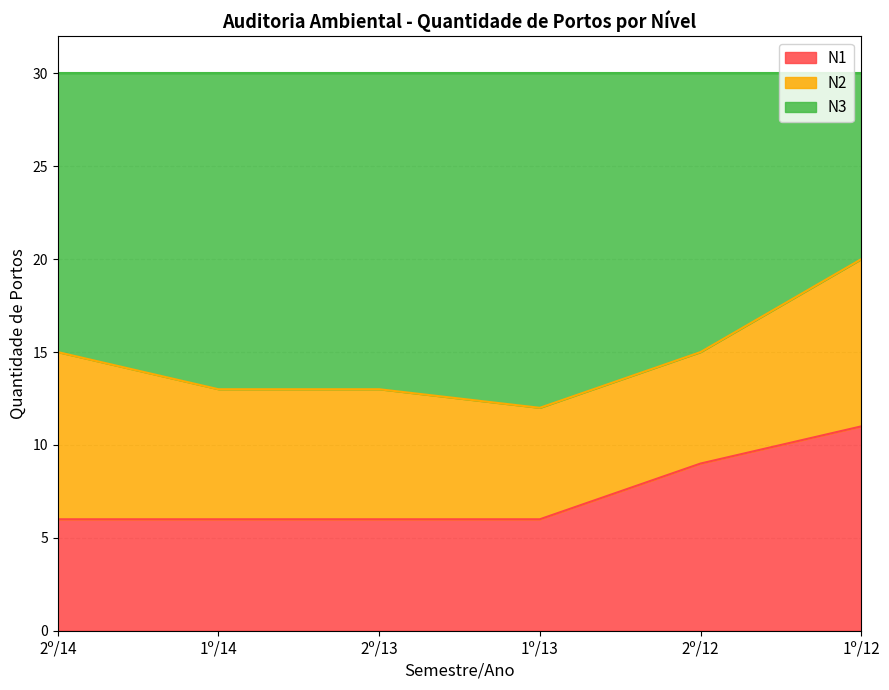

What is the total value across all series at 1º/14?

30